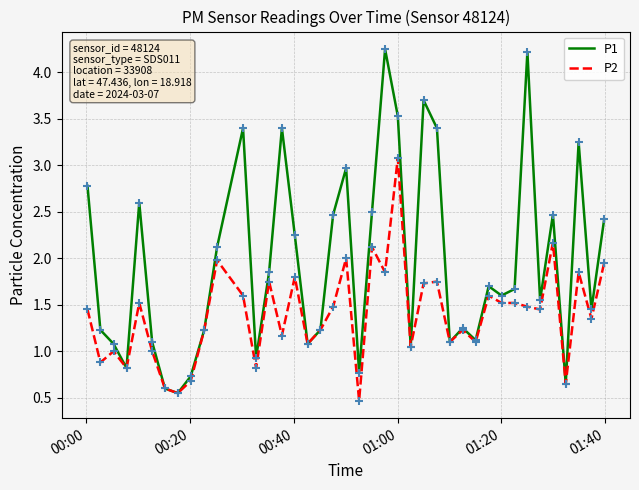

Which series has the widest spread of values?

P1